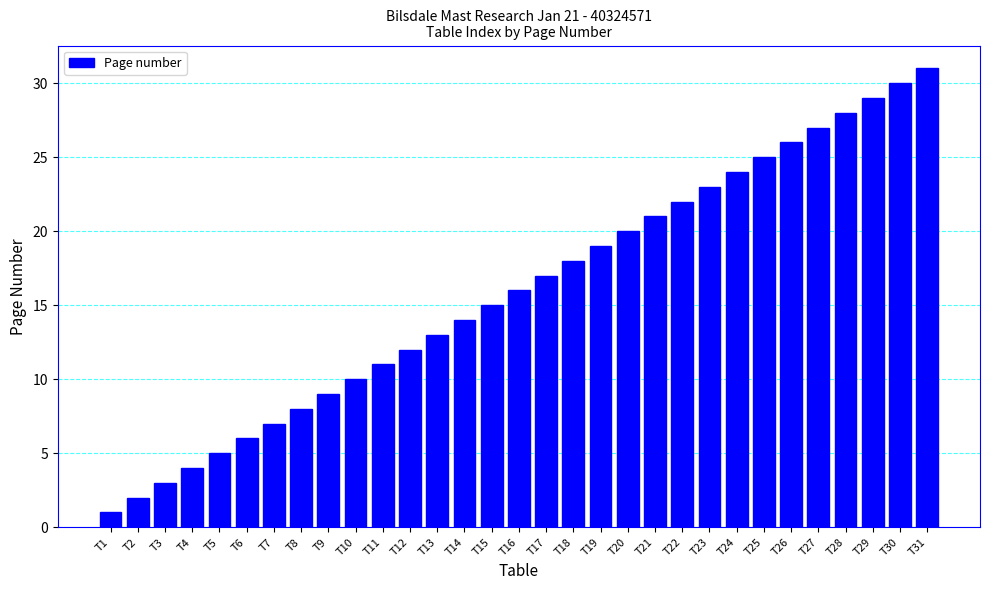

The value at T10 is 17. True or false?

False